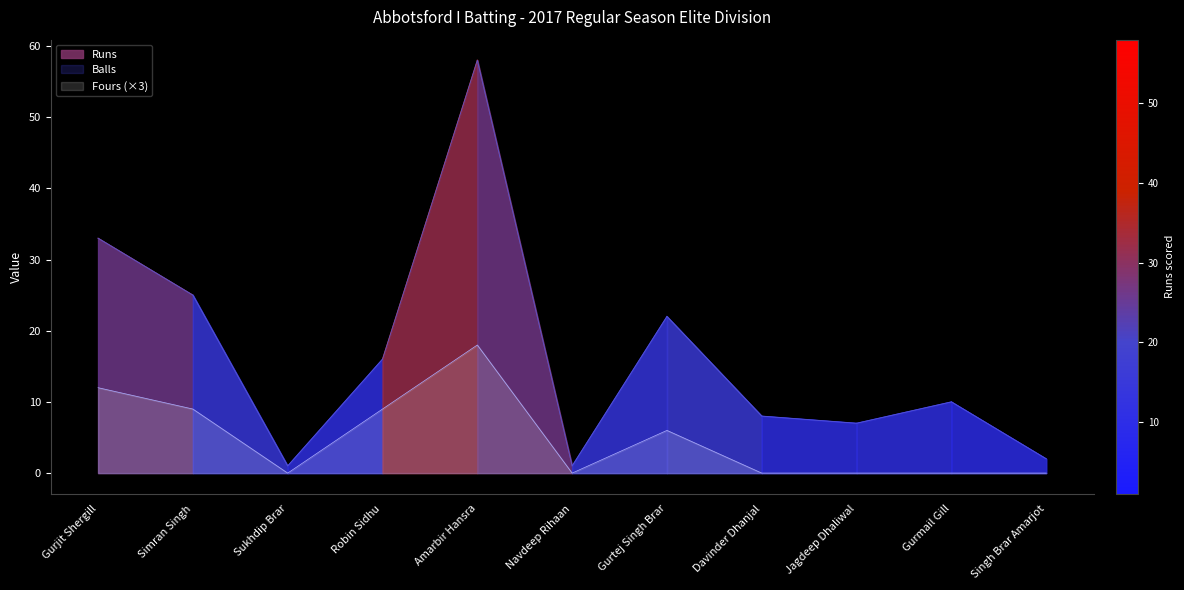

Is the value of Runs at Singh Brar Amarjot greater than the value of Fours at Robin Sidhu?

No